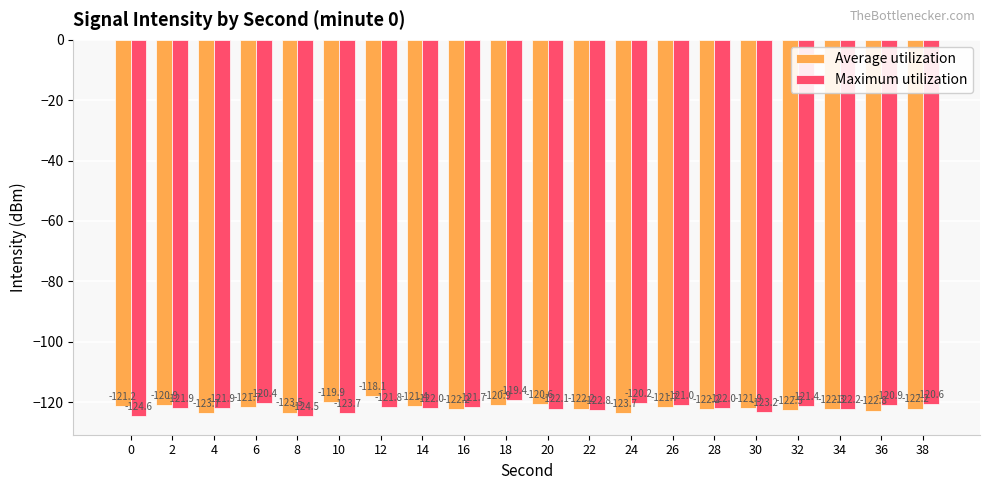

Rank the series by their maximum value, from lowest to highest.

Maximum utilization, Average utilization